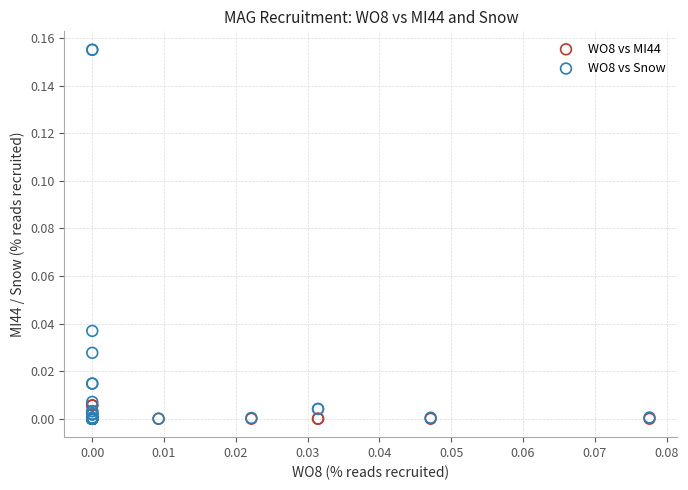

Which series reaches the maximum Y coordinate?

WO8 vs Snow